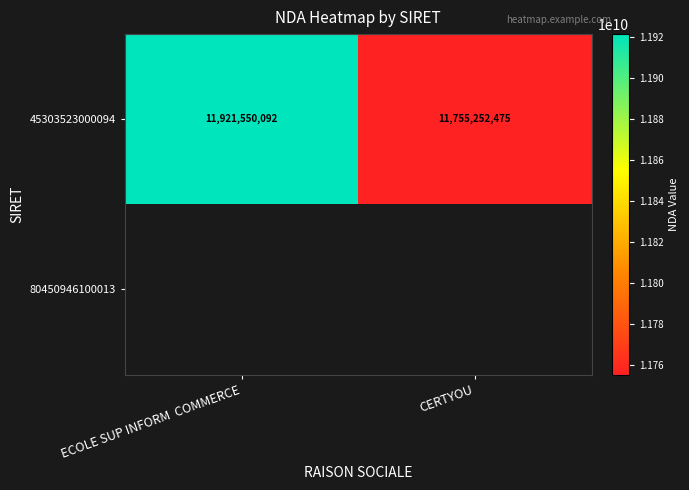

What is the sum of the 45303523000094 values at ECOLE SUP INFORM  COMMERCE and CERTYOU?

23676802567